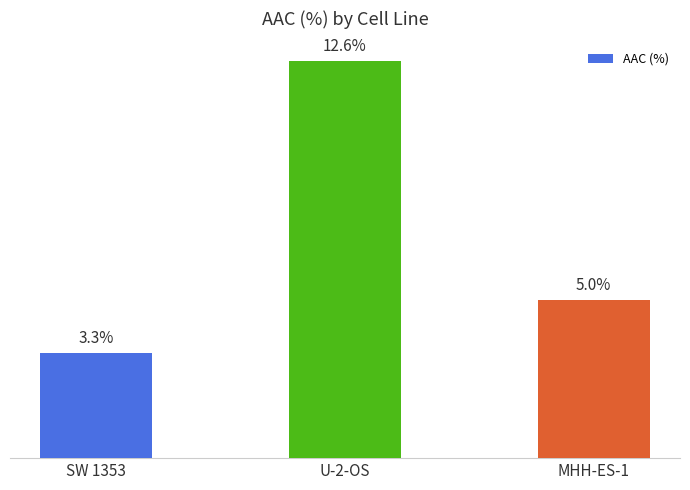

Which has a higher value, SW 1353 or U-2-OS?

U-2-OS